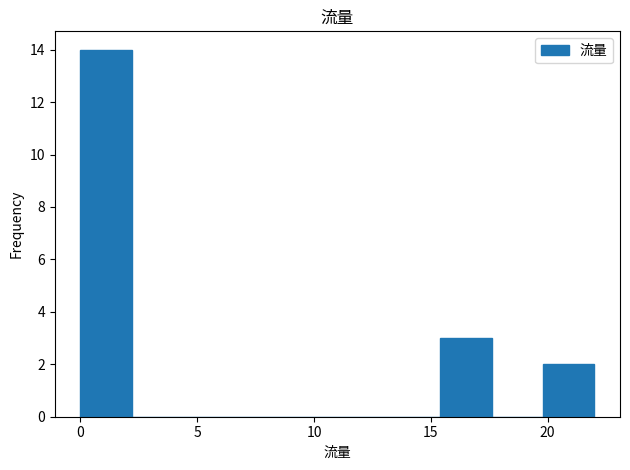

How tall is the bar that spans 19.8 to 22.0 on the x-axis? Neither the bar edges nor the heights are printed on the chart, so give them approximately, as read against the axes.

2